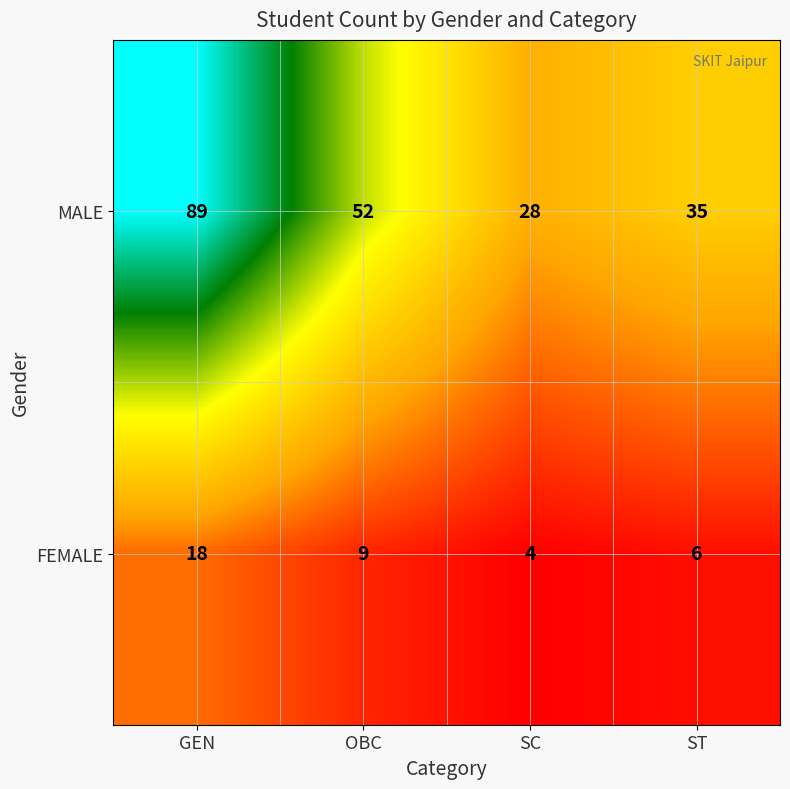

What is the spread (max minus min) of values at SC?

24